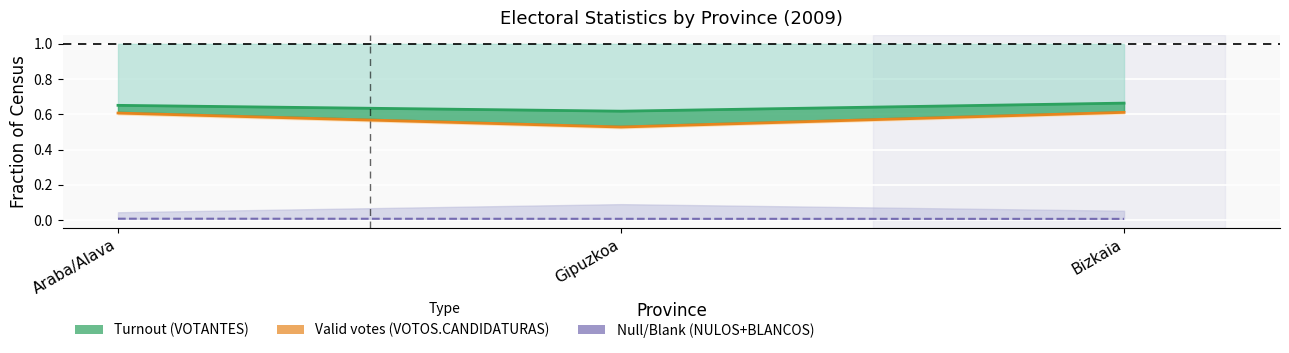

Is it true that VOTANTES equals 0.7 at Araba/Alava?

True